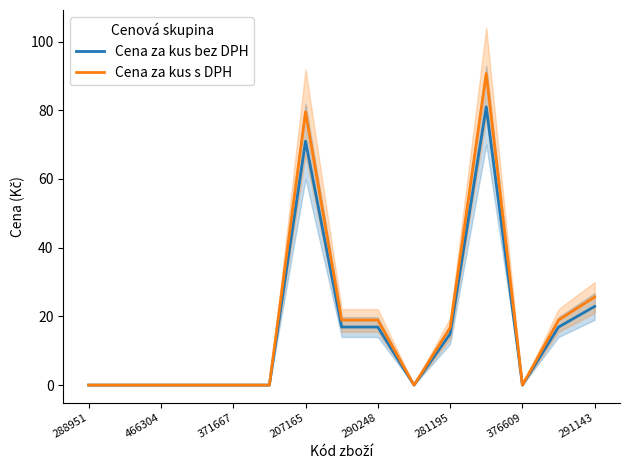

Which series has the largest total across all categories?

Cena za kus s DPH